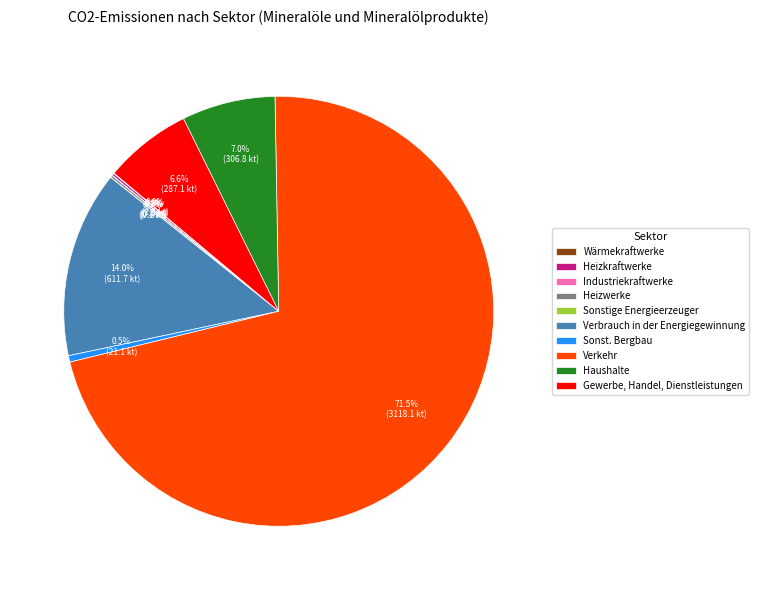

Which category has the biggest portion of the pie?

Verkehr